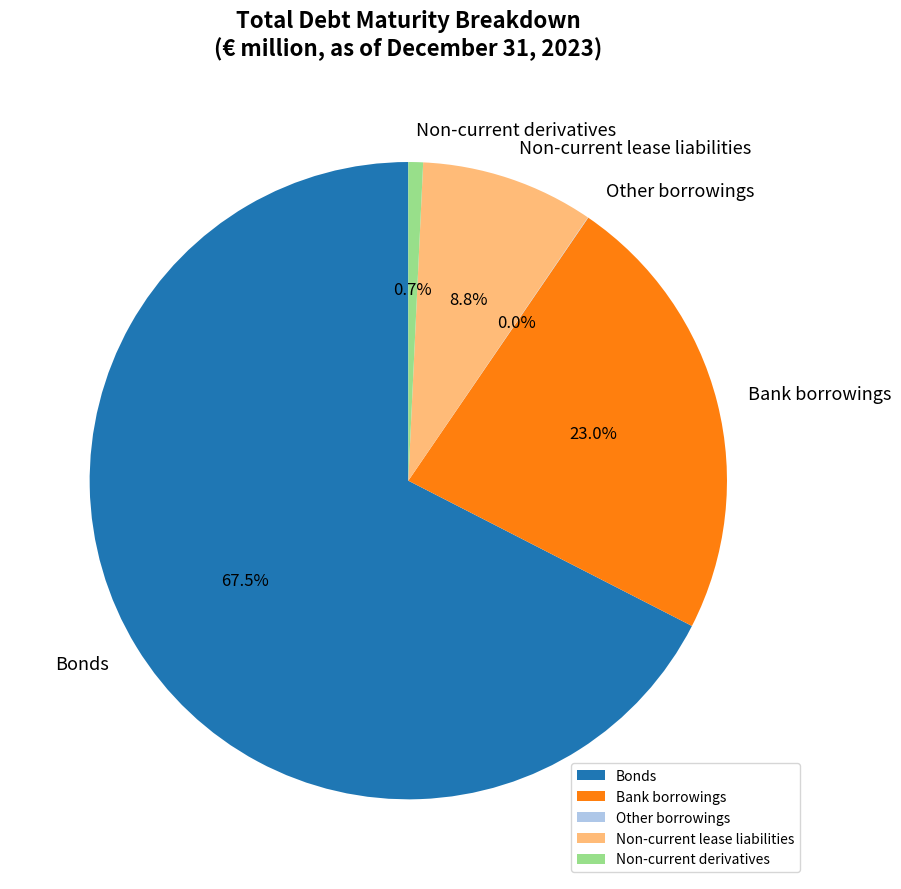

The Bank borrowings slice represents 12% of the pie. True or false?

False